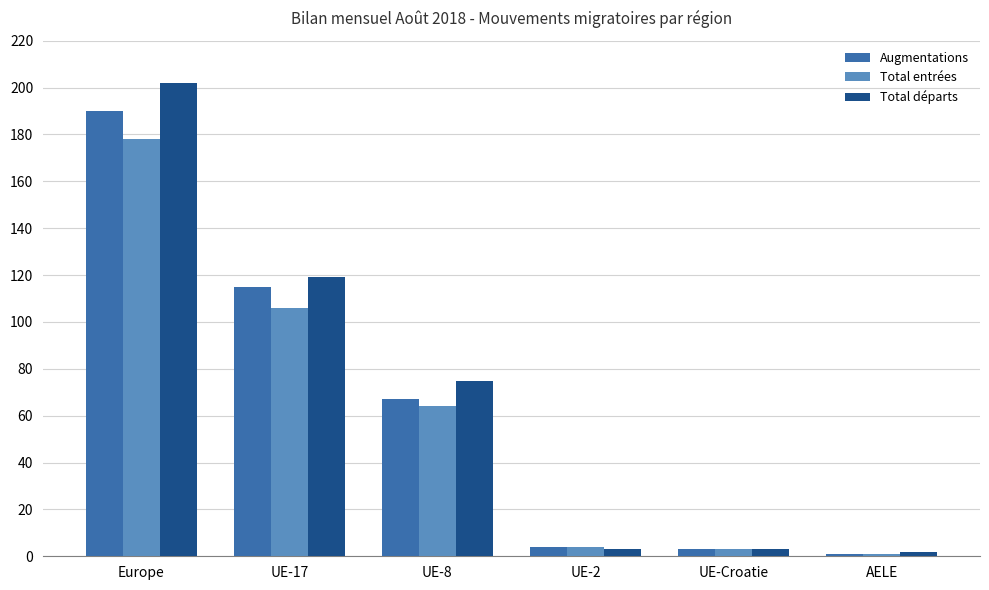

Is it true that Total départs equals 119 at UE-17?

True